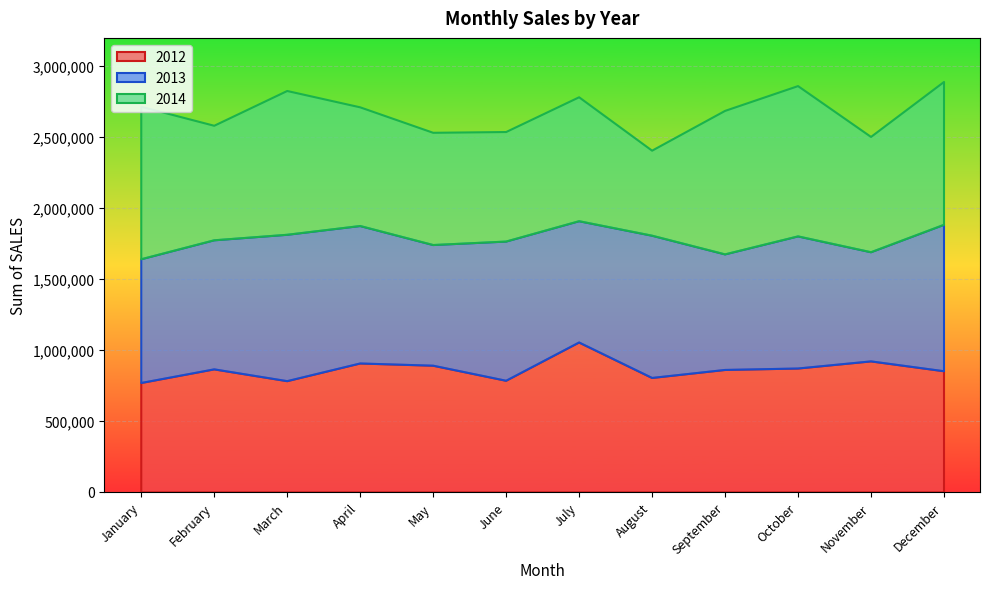

What are all the series names shown in the legend?

2012, 2013, 2014